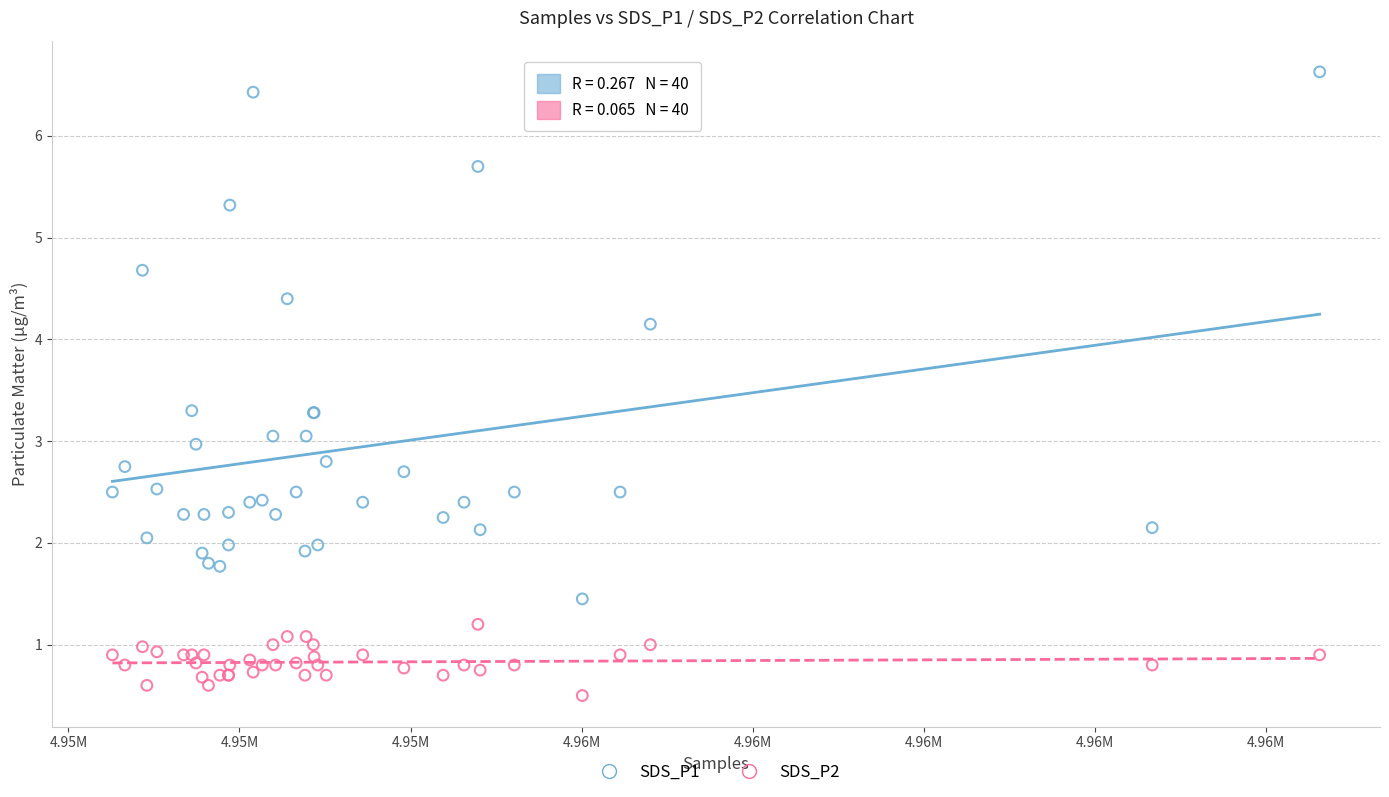

Which series contains the lowest Y value?

SDS_P2